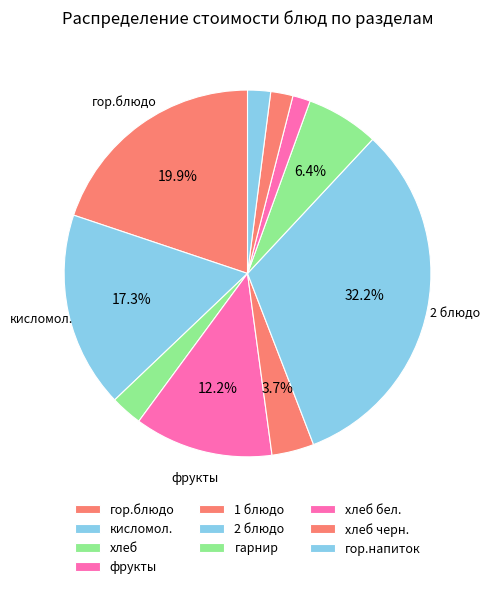

Count the number of slices in the pie.

10